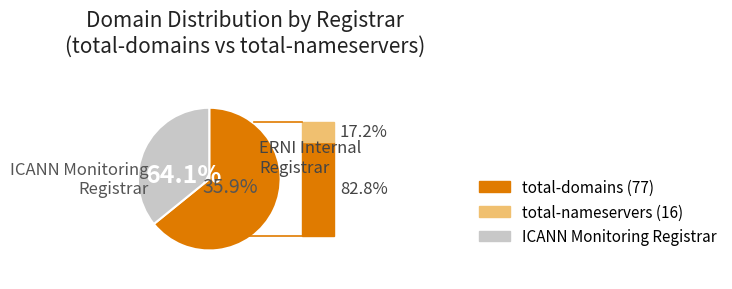

Combined, do ICANN Monitoring Registrar and ERNI Internal Registrar account for over 50%?

Yes